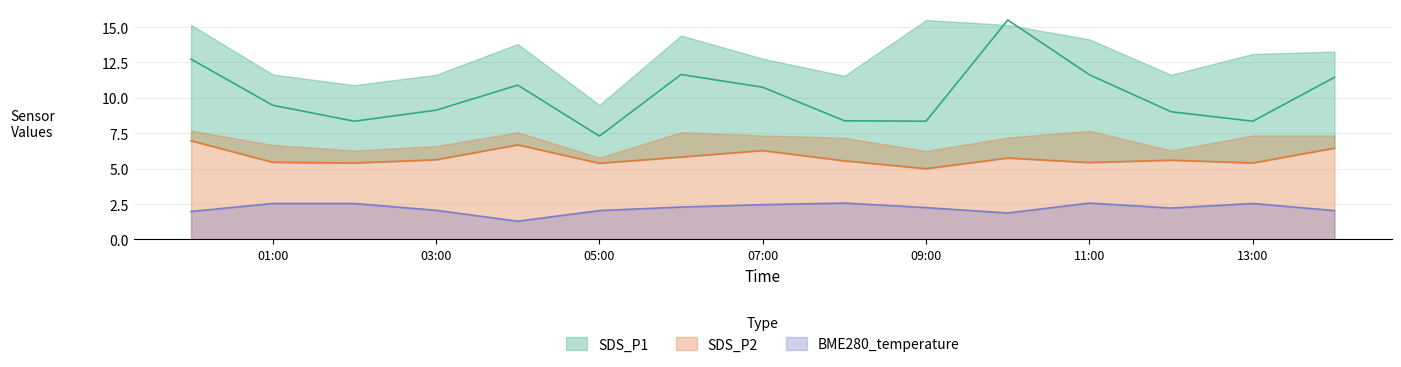

True or false: SDS_P1 has a value of 8.4 at 2021/12/20 08:00.

True